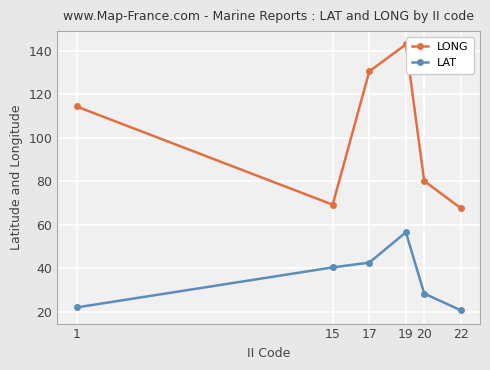

What is the difference between the second highest and minimum values in the LONG series?

62.8